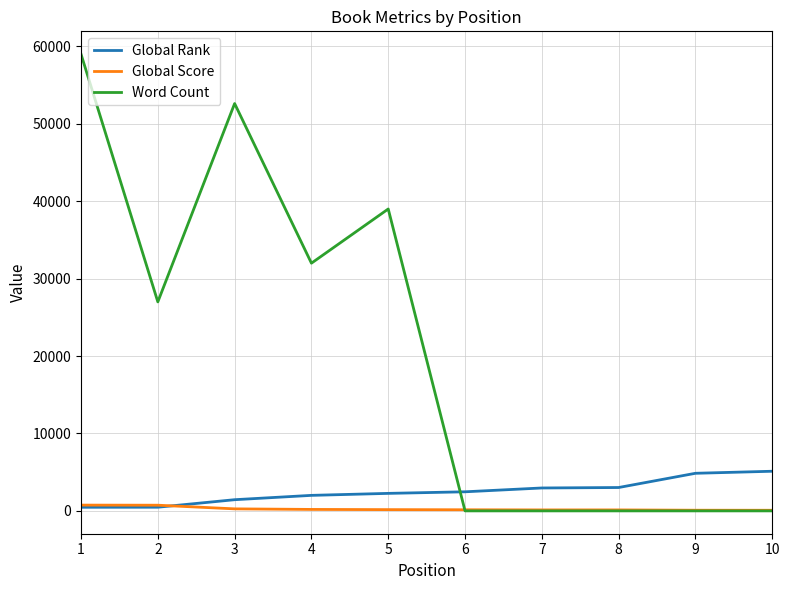

How many intersections are there between Word Count and Global Rank?

1